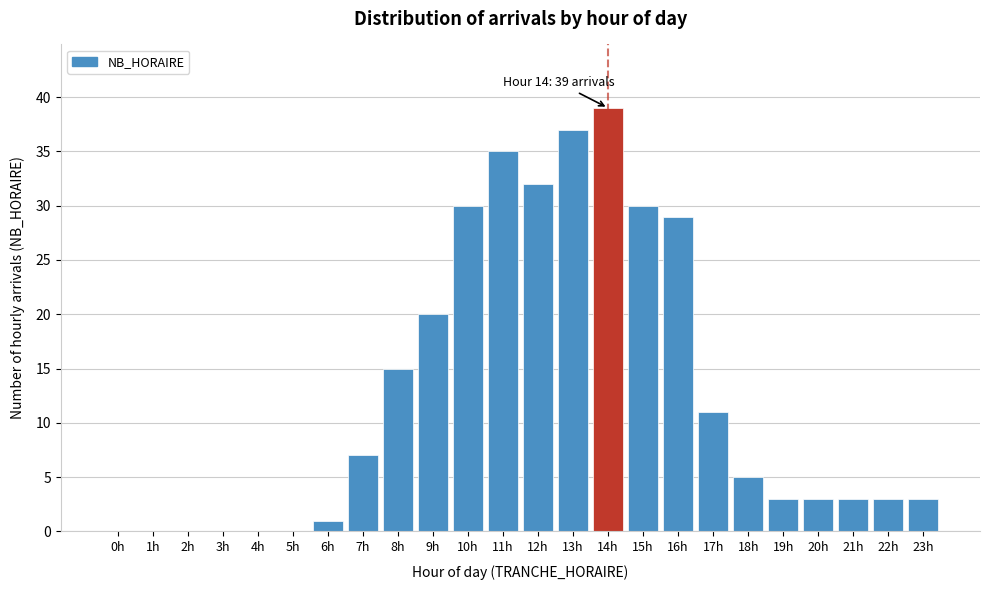

Reading left to right, what are all the values shown in this chart?

0h=0	1h=0	2h=0	3h=0	4h=0	5h=0	6h=1	7h=7	8h=15	9h=20	10h=30	11h=35	12h=32	13h=37	14h=39	15h=30	16h=29	17h=11	18h=5	19h=3	20h=3	21h=3	22h=3	23h=3